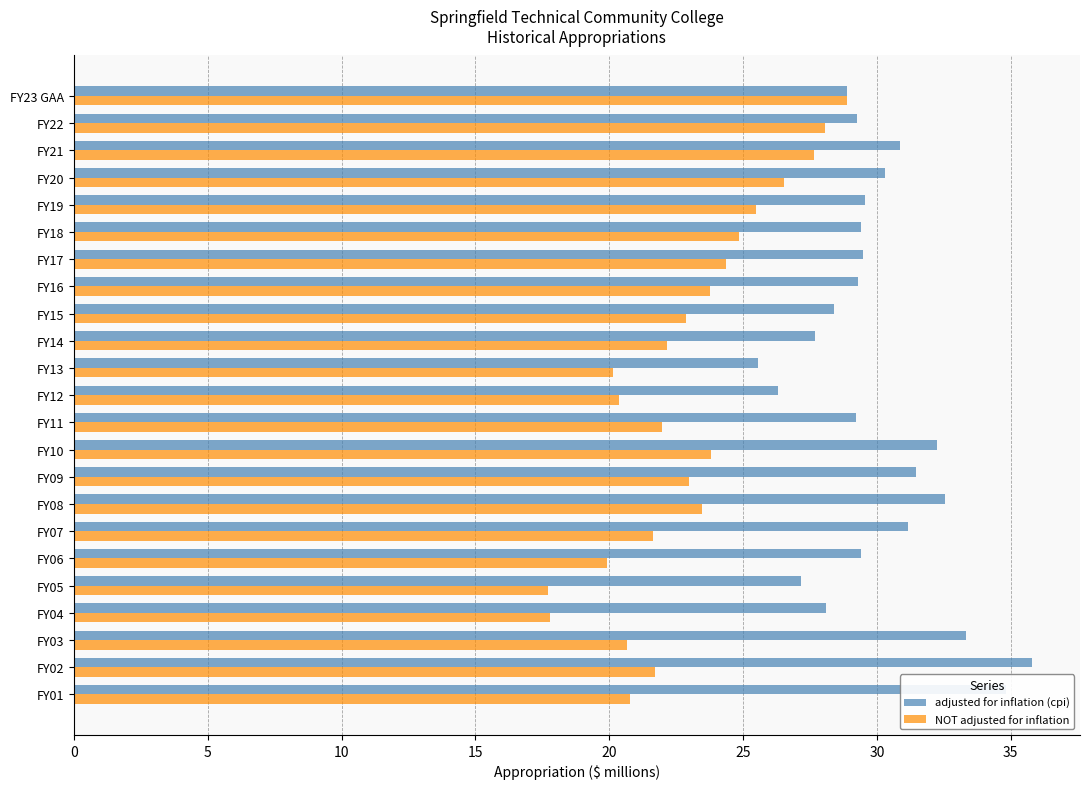

What is the difference between the maximum and minimum values in the adjusted for inflation (cpi) series?

10.2